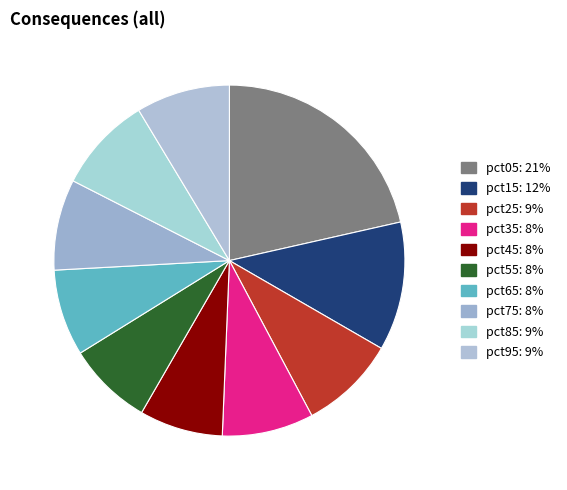

What is the smallest slice in the pie chart?

pct45